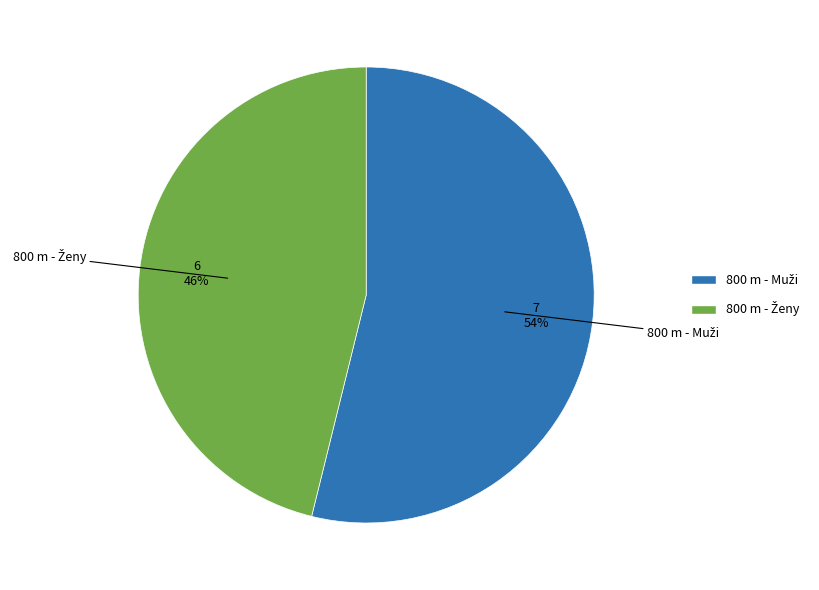

To the nearest percent, what is the average slice percentage?

50%